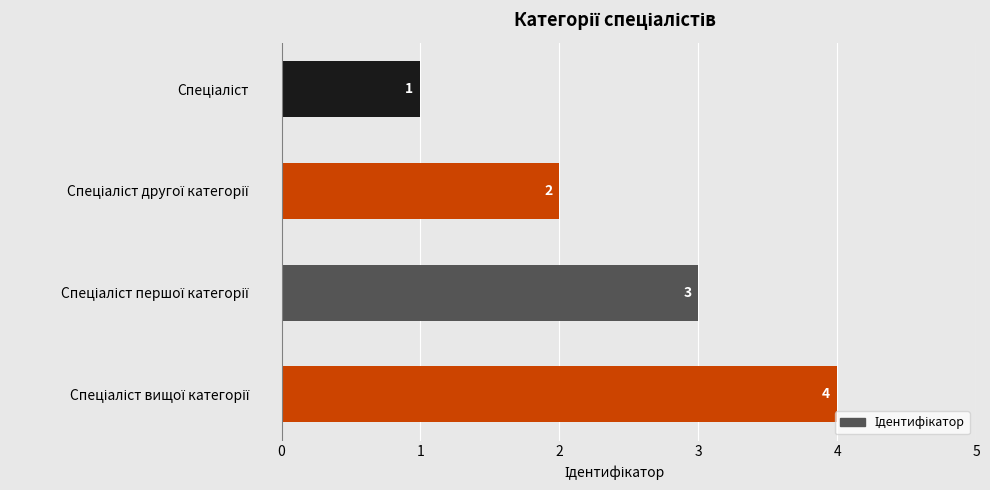

What is the difference between the maximum and minimum values?

3